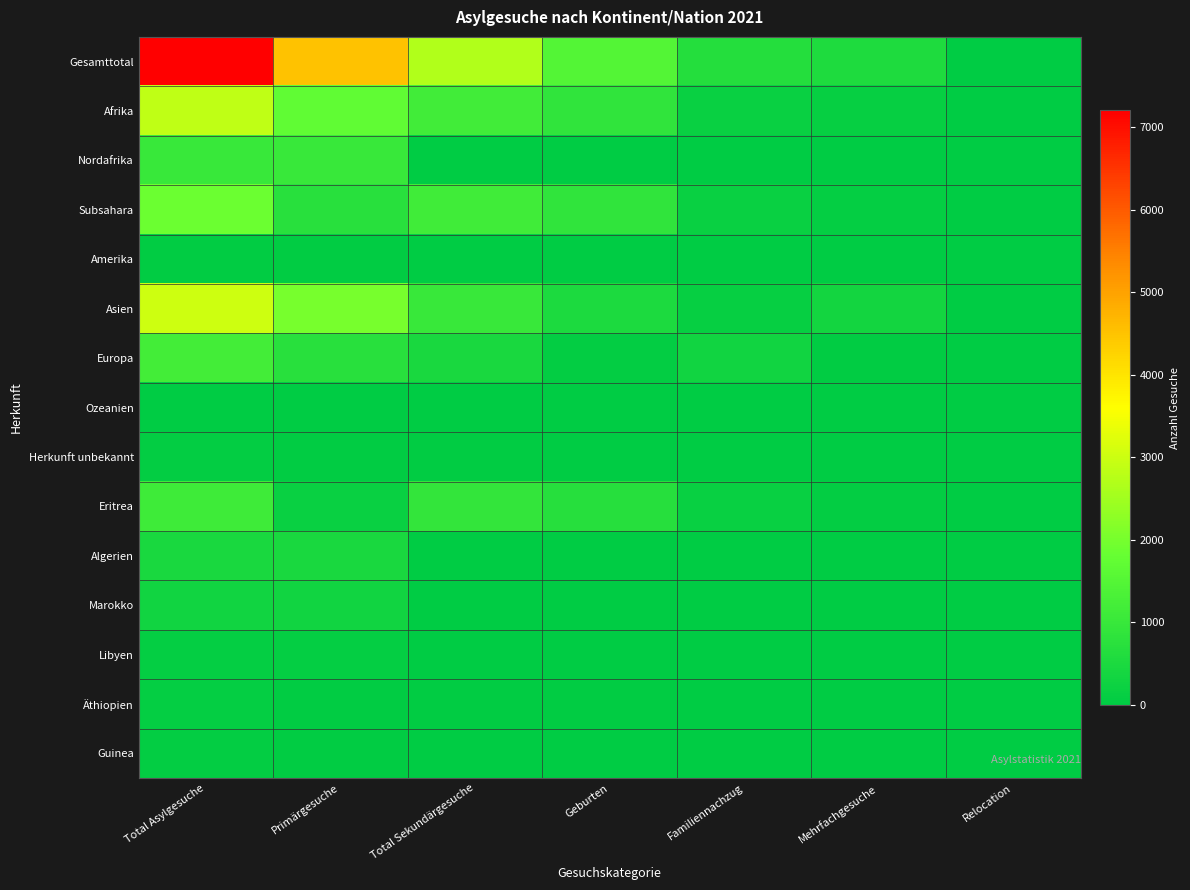

At which category is the sum across all series the highest?

Total Asylgesuche